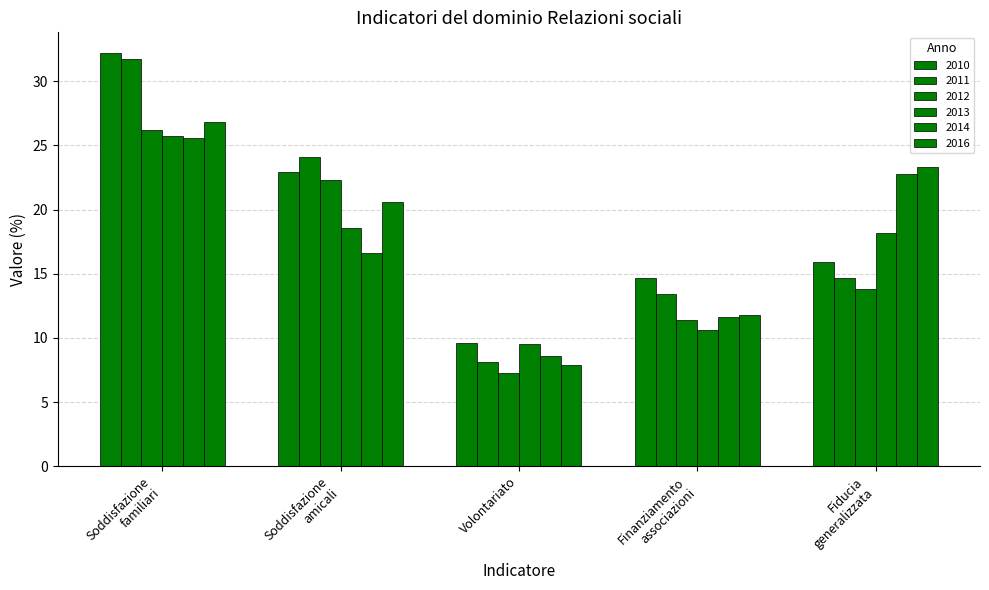

How many data points in 2011 are above 14?

3